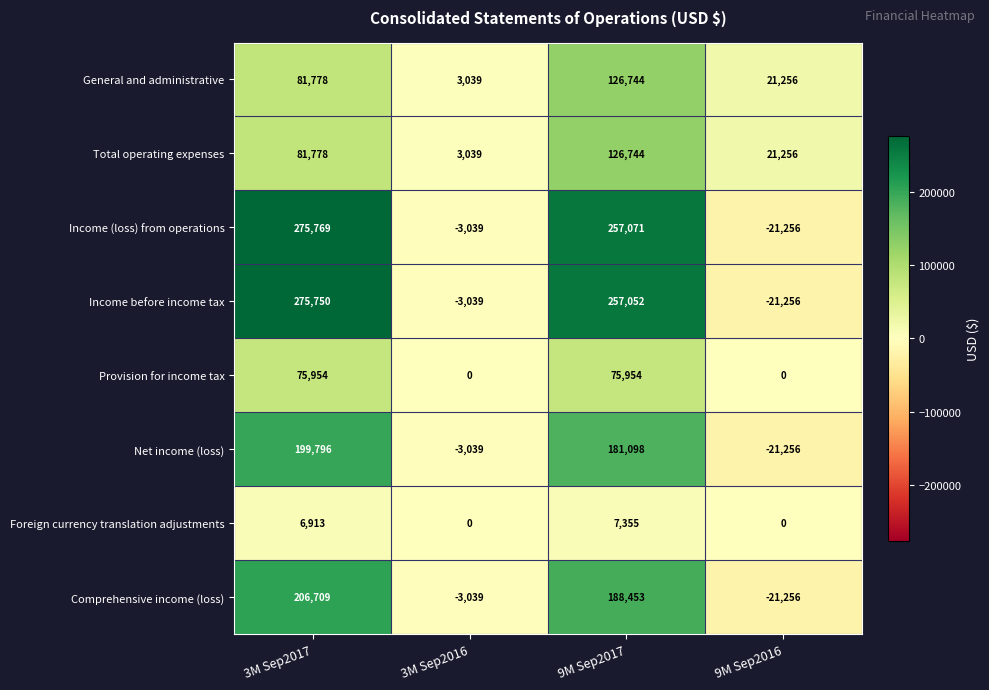

What is the spread (max minus min) of values at 9M Sep2017?

249716